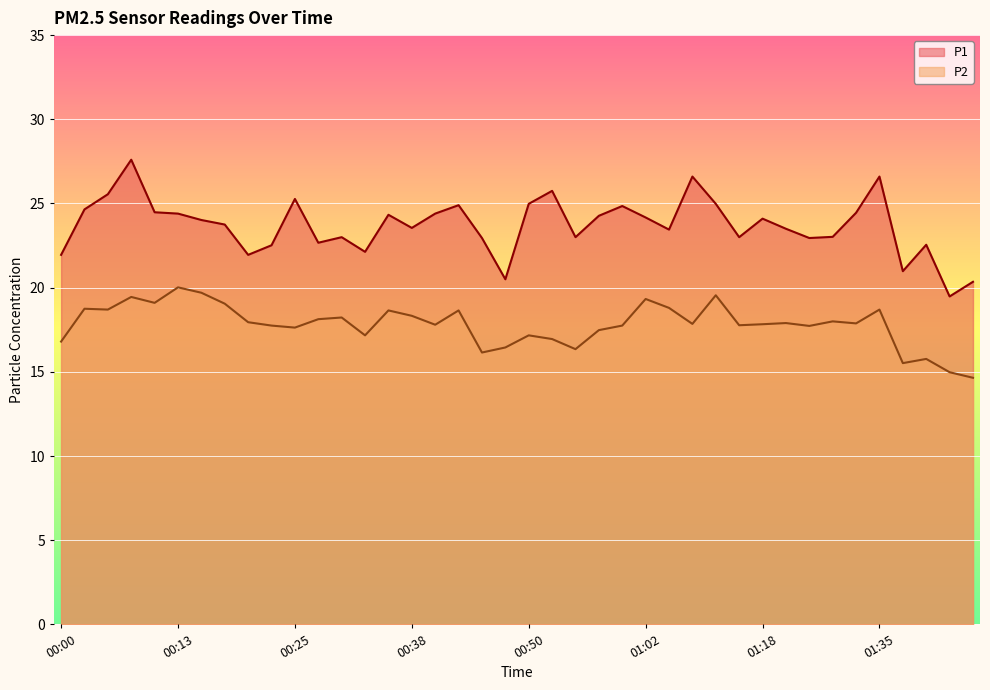

At which label is P2 closest to 17?

00:52